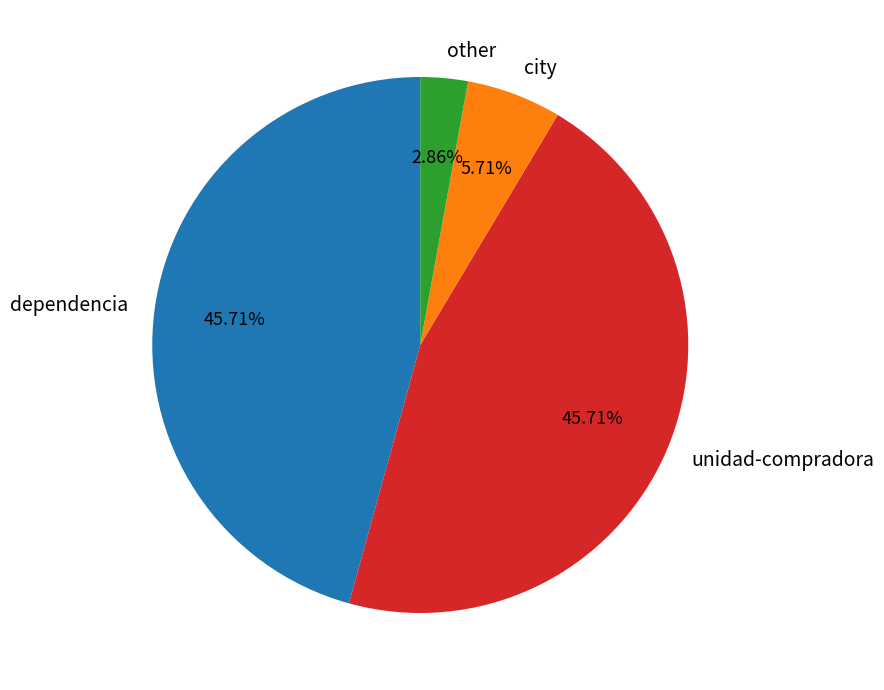

To the nearest percent, what percentage of the pie is dependencia?

46%